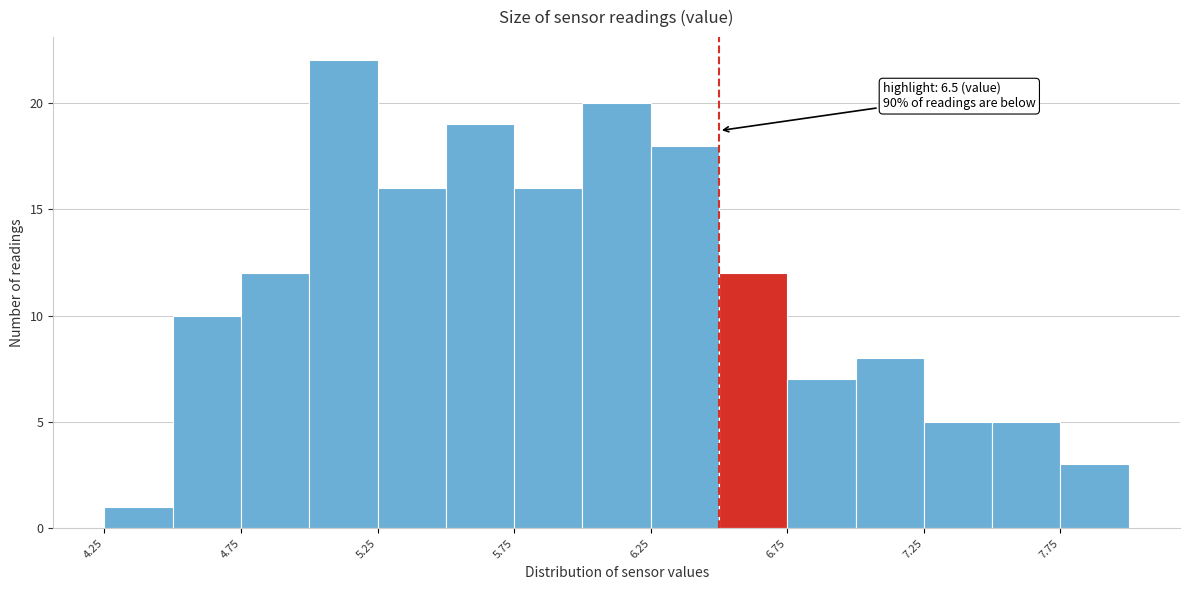

Over which range of the x-axis is the bar tallest?

5.00 to 5.25